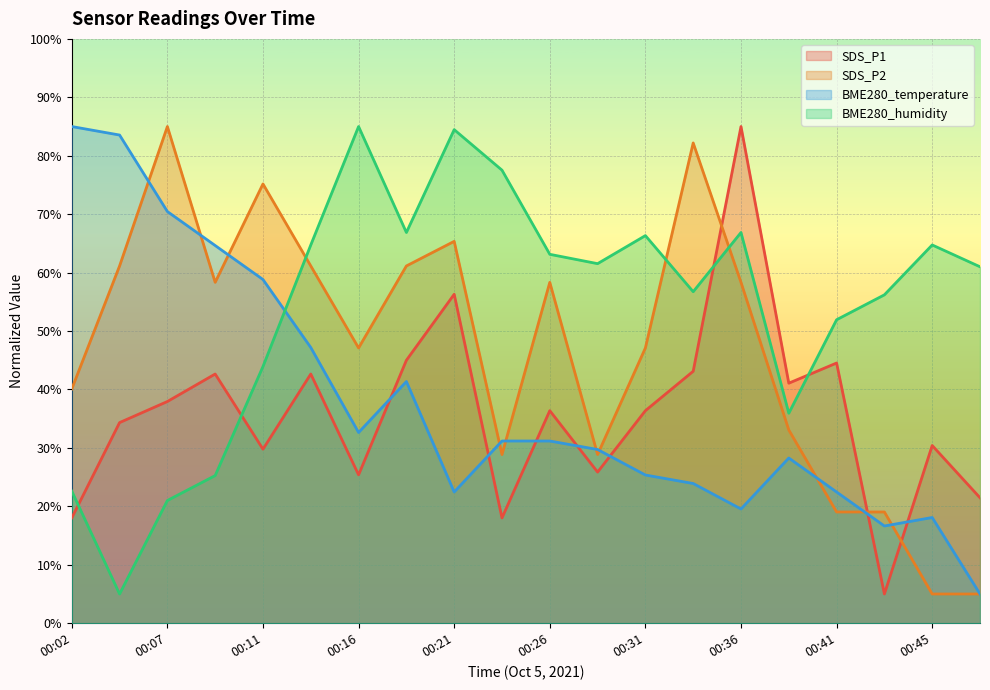

At how many categories does at least one series exceed 5?

20